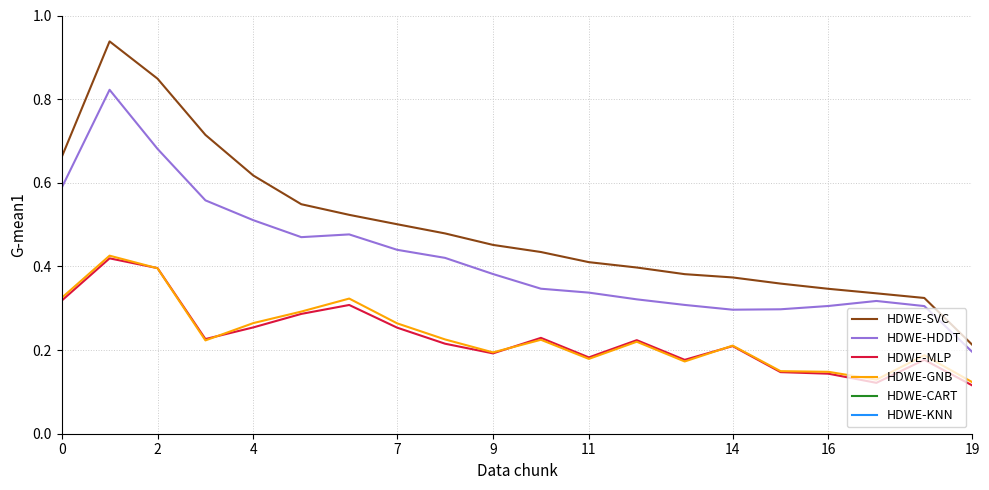

Which category has the lowest value across all series?

19